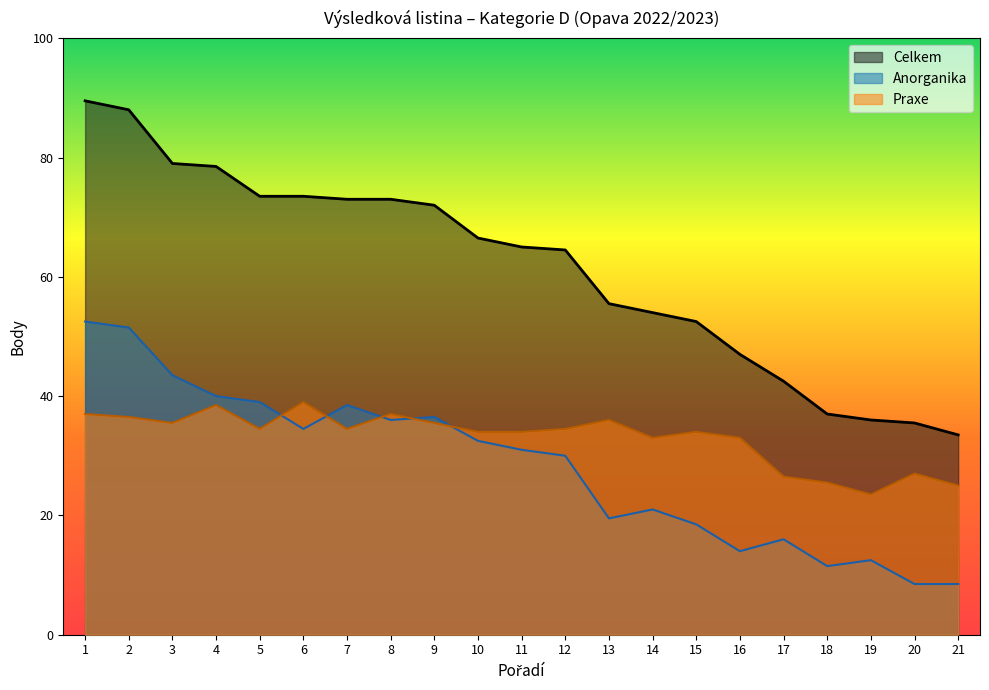

The value of Celkem at 2 is 88.0. True or false?

True